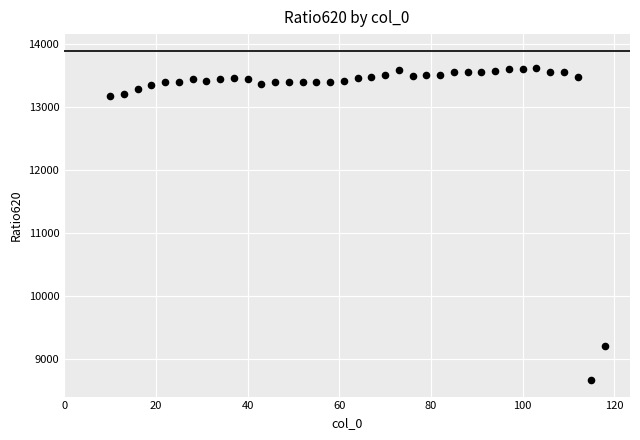

What Y value in the scatter plot is closest to 11145?

9207